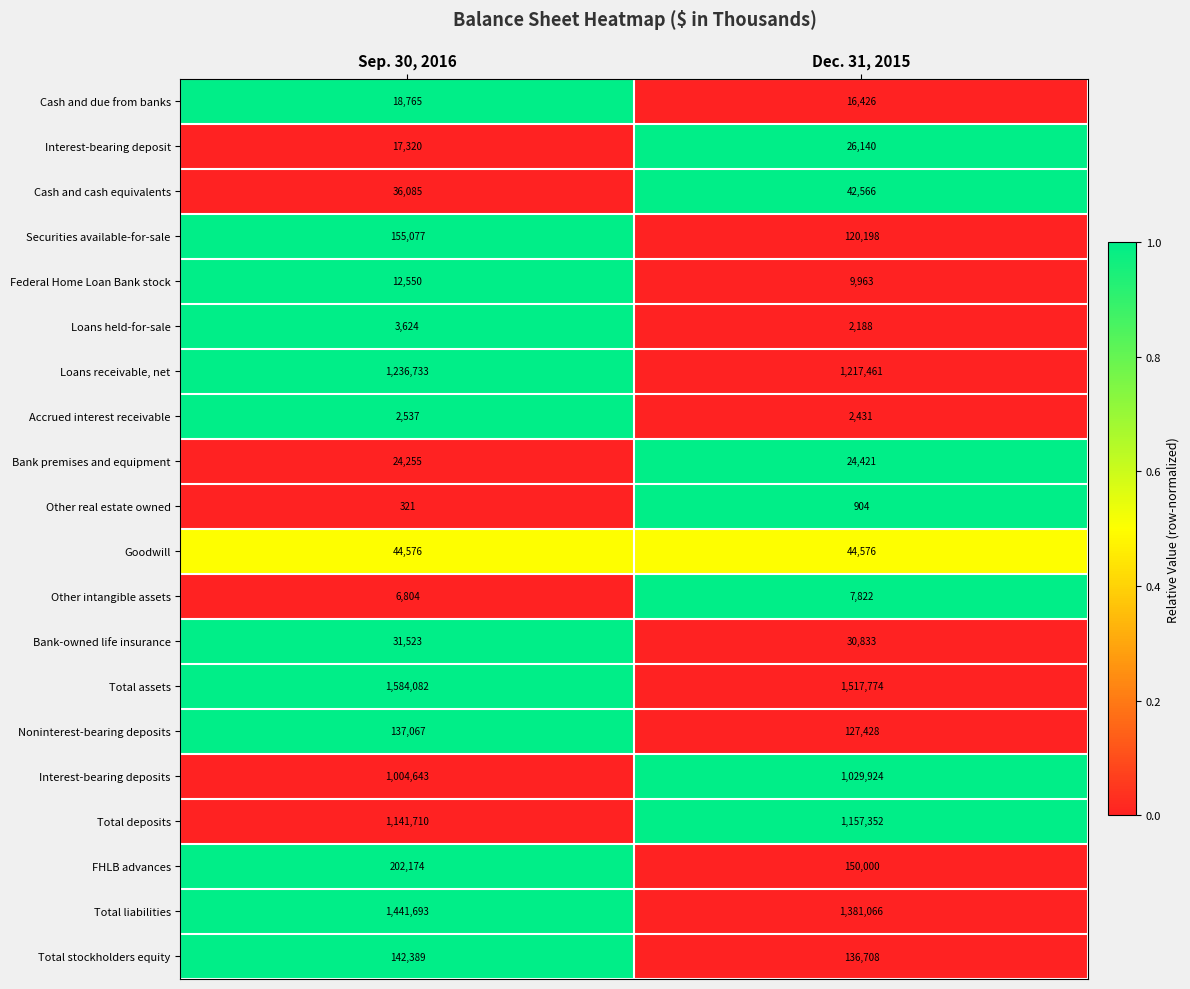

True or false: Bank premises and equipment has a value of 16097 at Sep. 30, 2016.

False